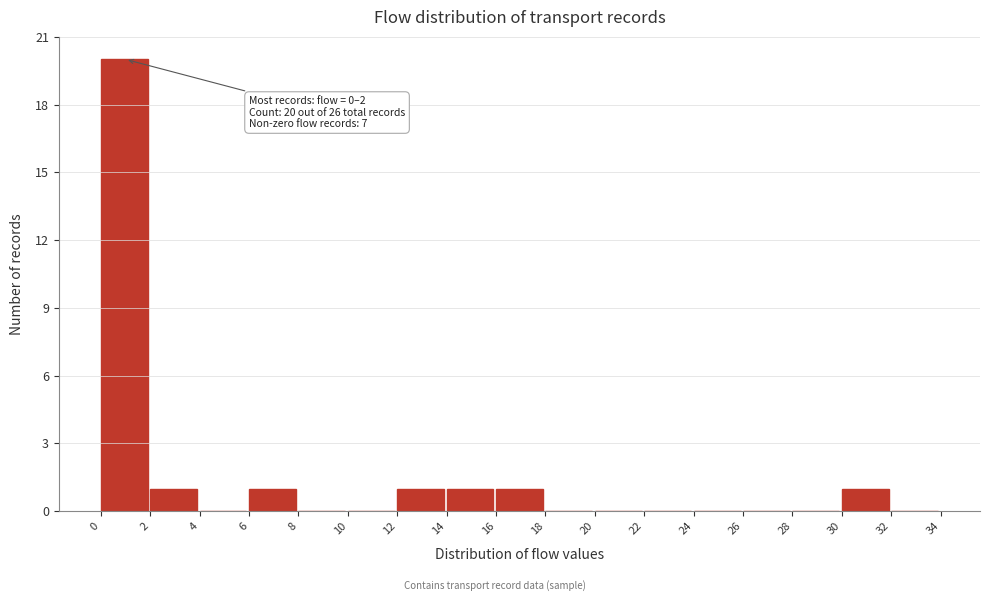

Which range on the x-axis has the tallest bar?

0 to 2